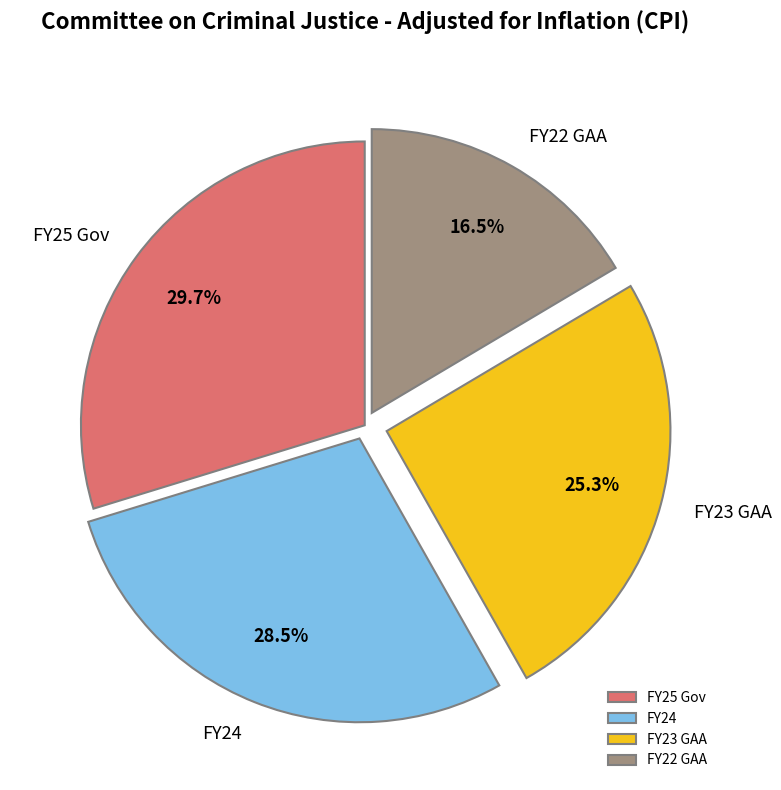

To the nearest percent, what is the combined percentage of FY23 GAA and FY22 GAA?

42%